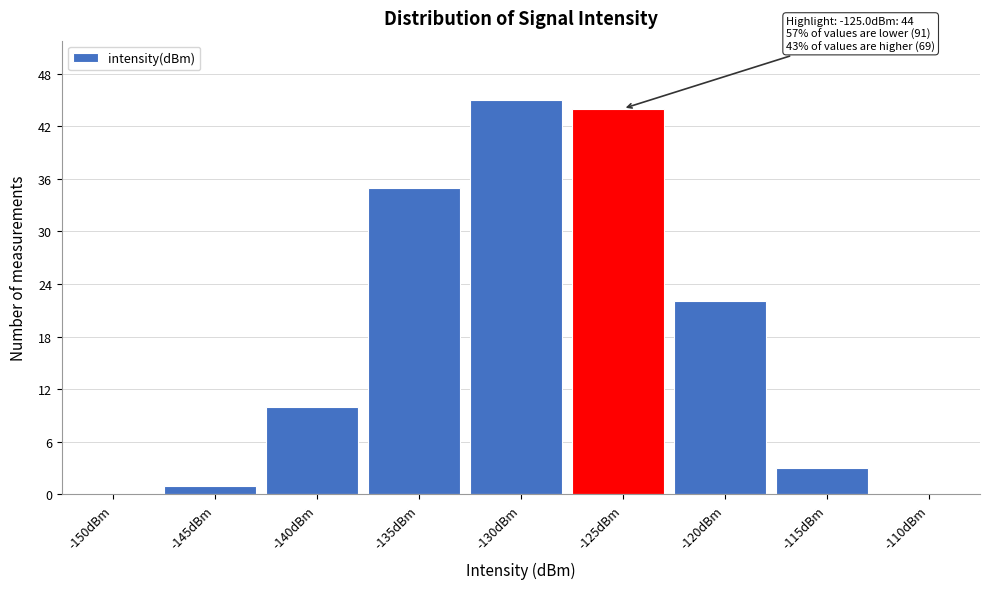

Reading right to left, what are all the values shown in this chart?

-110dBm=0	-115dBm=3	-120dBm=22	-125dBm=44	-130dBm=45	-135dBm=35	-140dBm=10	-145dBm=1	-150dBm=0